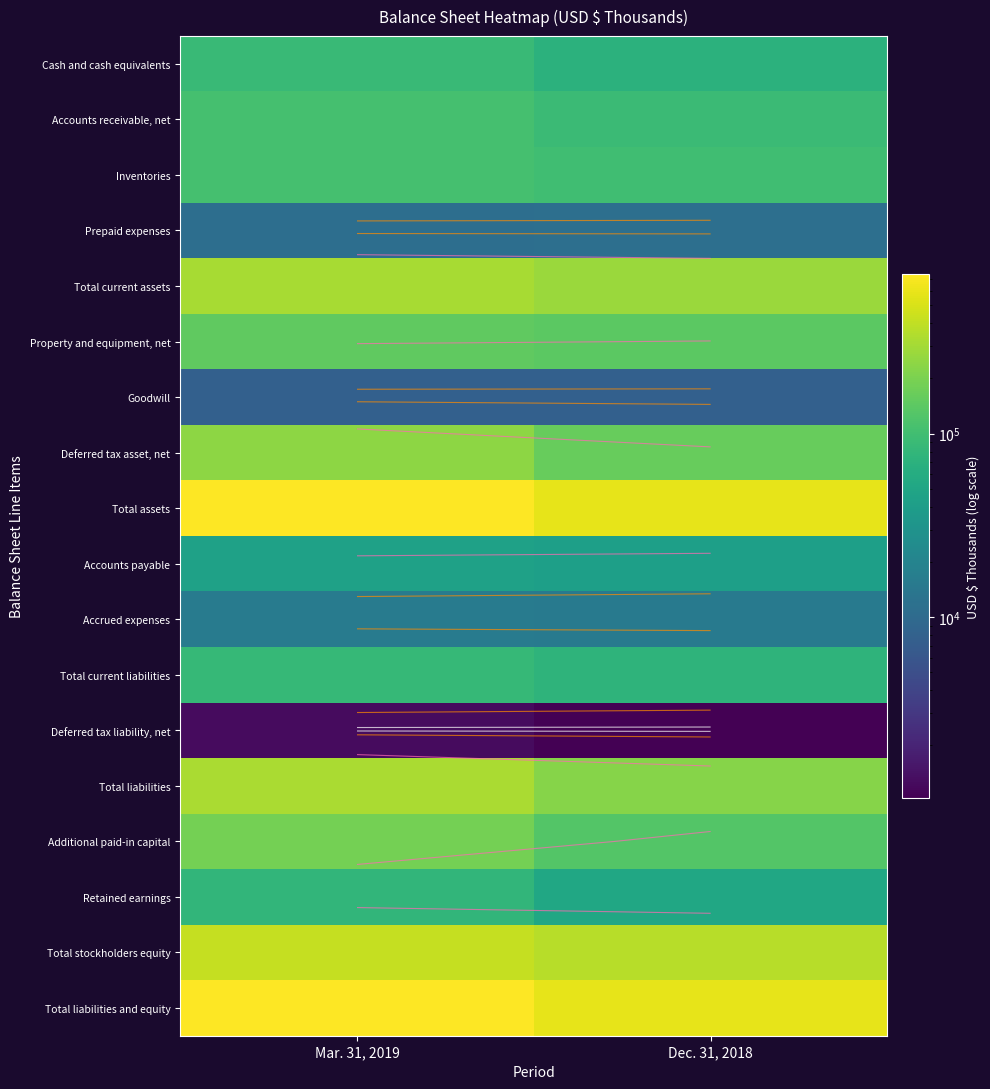

Which series has the widest spread of values?

Total assets